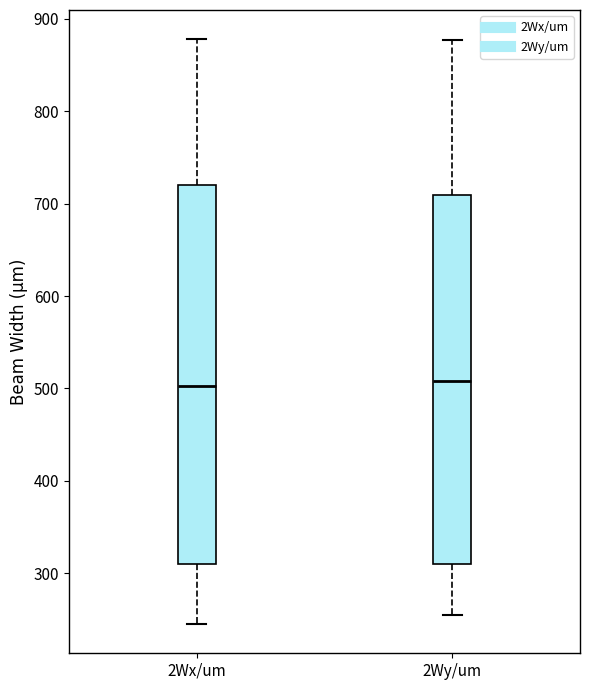

Which box is the tallest, from its lower edge to its upper edge?

2Wx/um